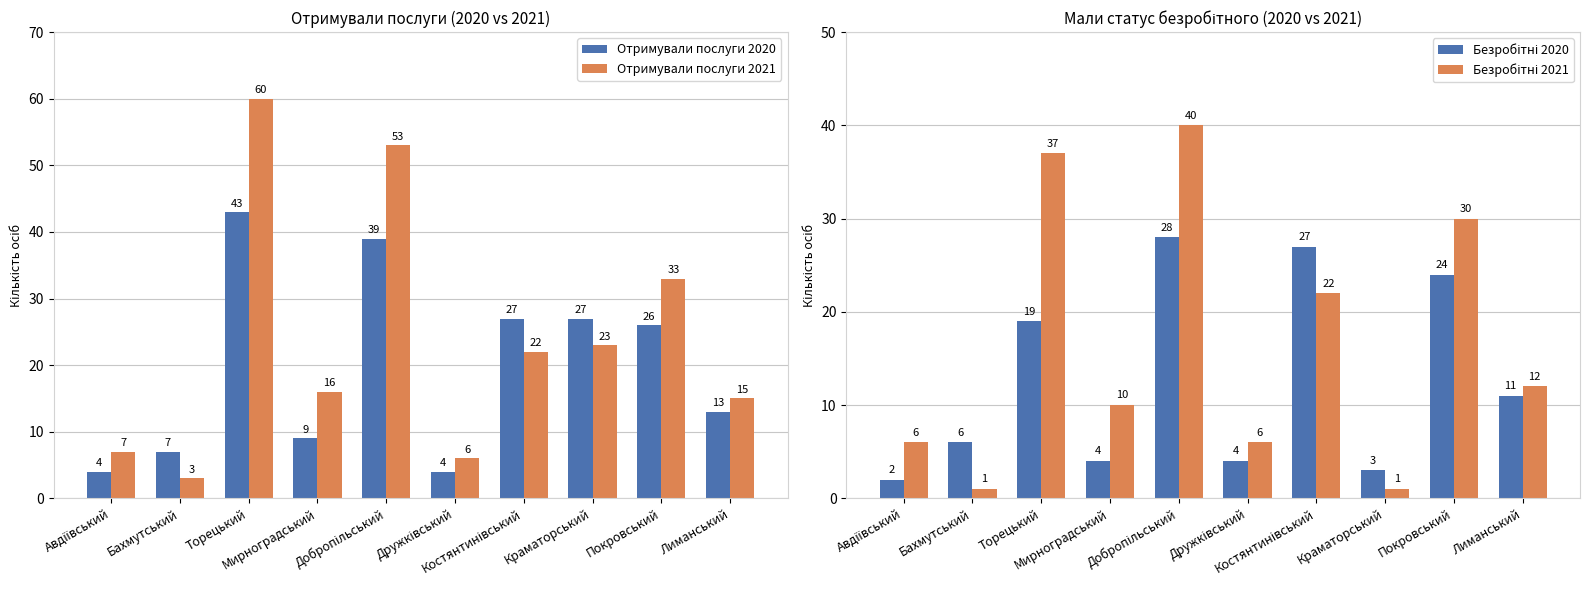

What is the lowest value of the Безробітні 2020 series?

2